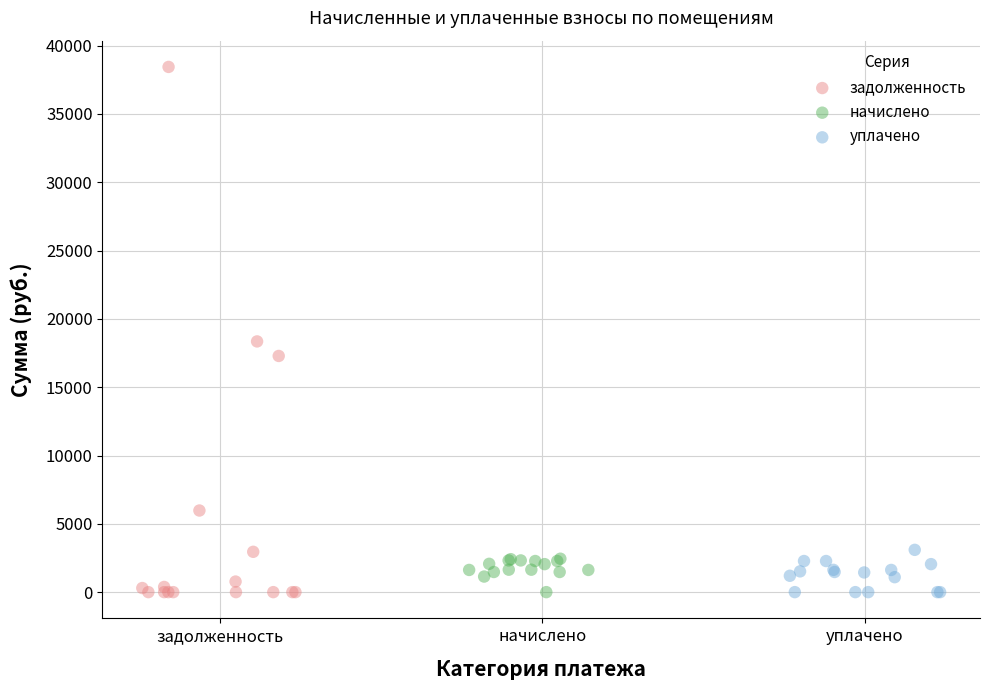

Which series has the widest spread of Y values?

задолженность